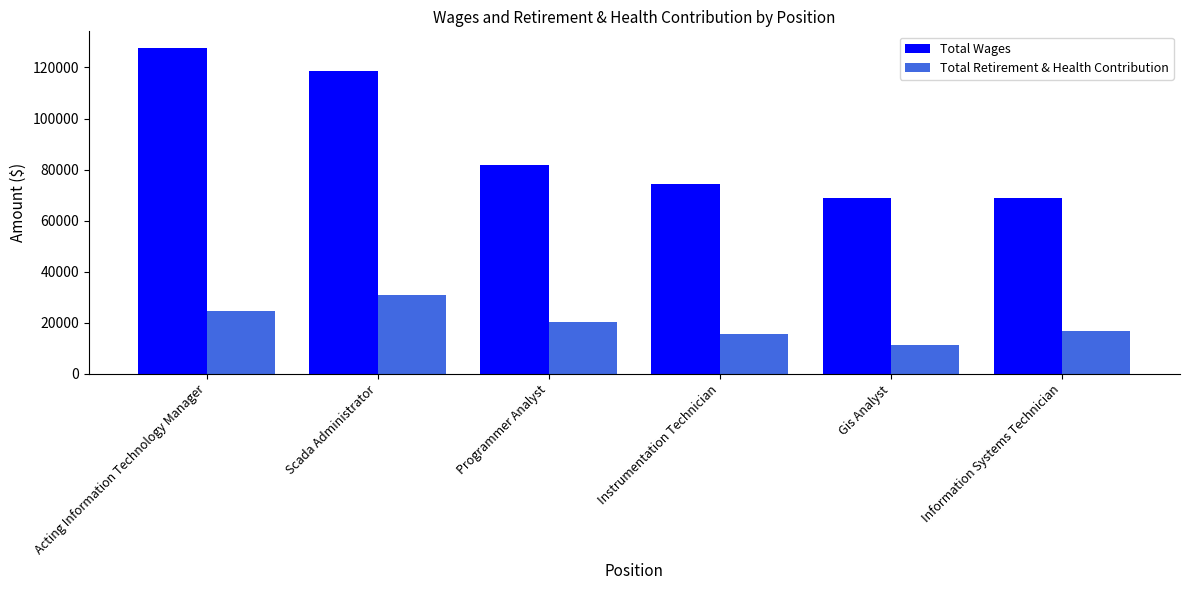

The value of Total Wages at Gis Analyst is 107557. True or false?

False